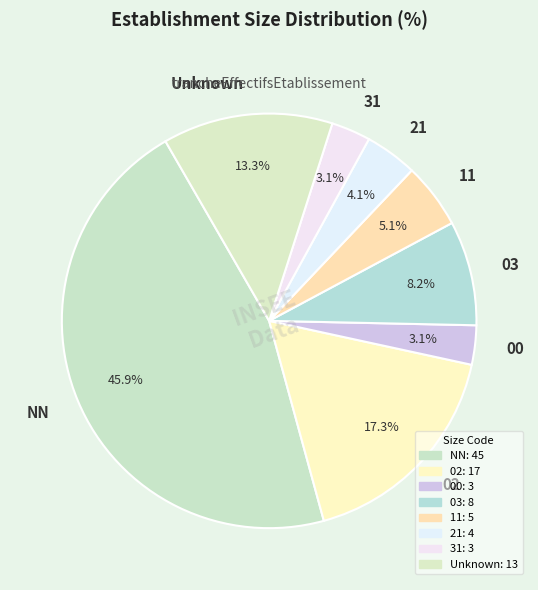

How many segments does this pie chart have?

8